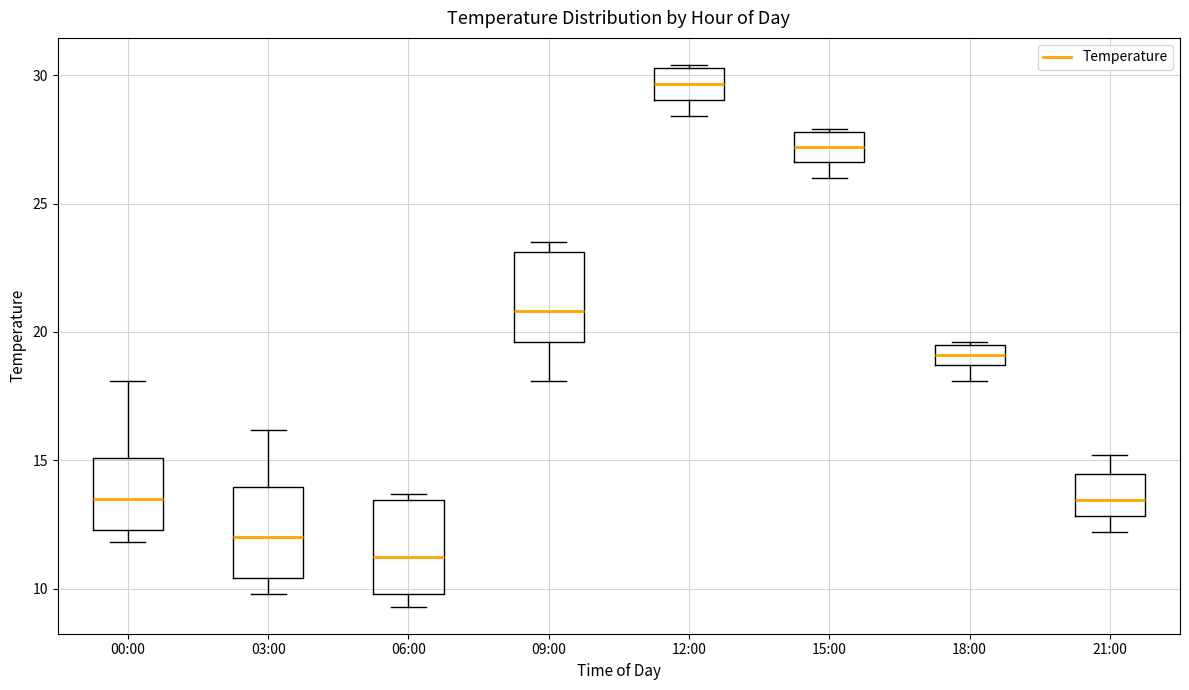

Which box has the lowest median line?

06:00